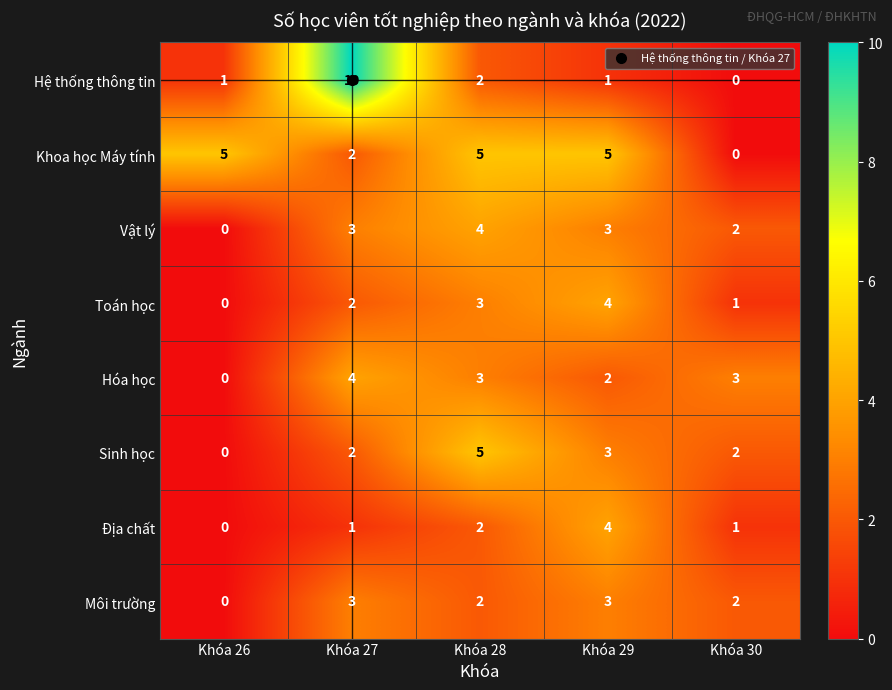

What is the sum of all Khoa học Máy tính values?

17